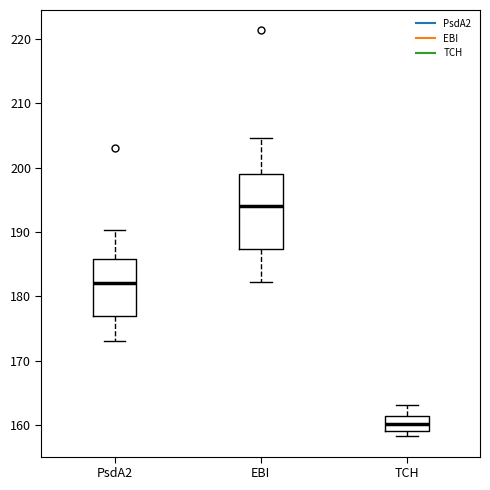

Reading left to right, transcribe this box plot: for each box, give where its median line is, the range the box spans, and where its two whiskers end, as read against the y-axis. The values are not printed on the chart, so give them approximately, as read against the axis.

PsdA2: median 182, box 177 to 186, whiskers 173 to 190
EBI: median 194, box 187 to 199, whiskers 182 to 205
TCH: median 160, box 159 to 161, whiskers 158 to 163